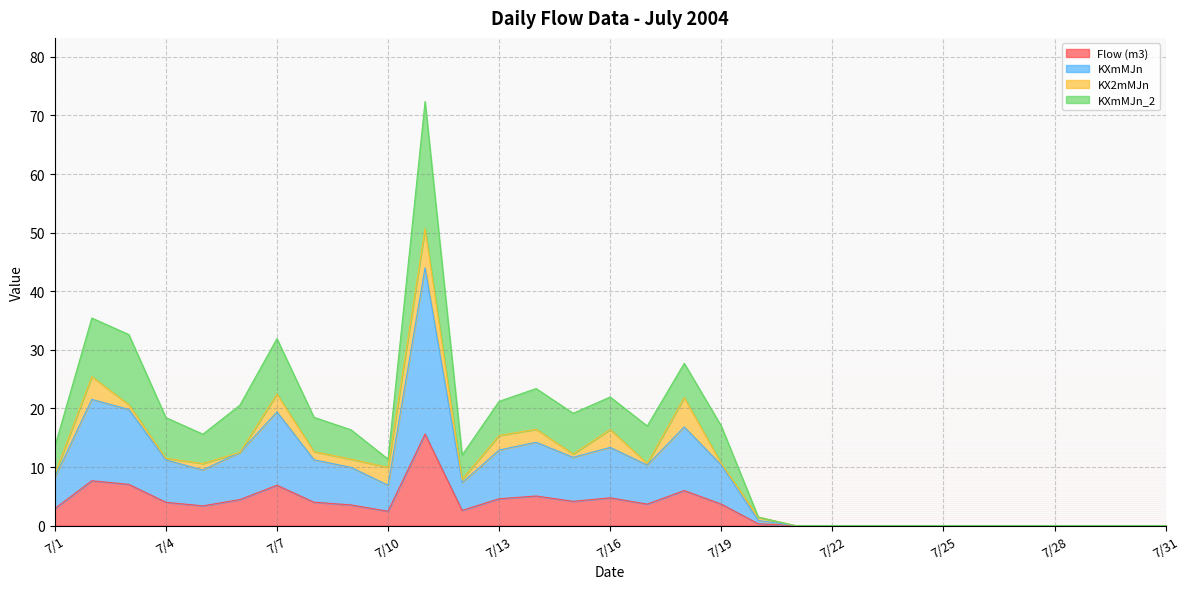

At which category does KXmMJn reach its first local valley?

7/5